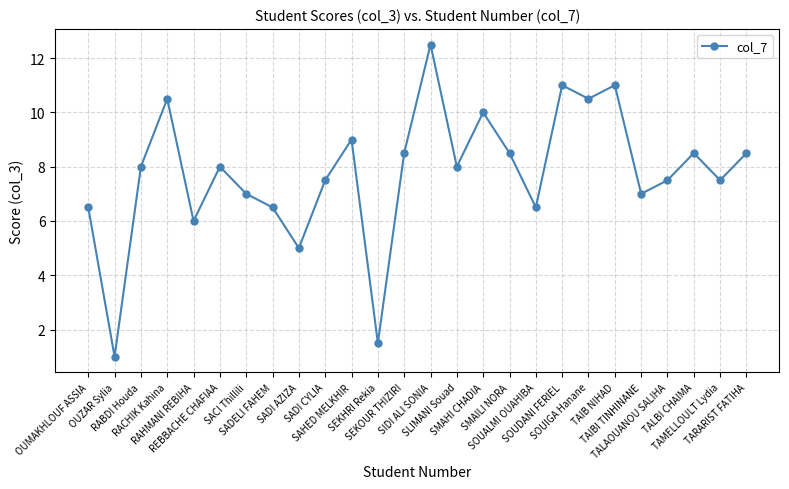

Which category has the lowest value across all series?

OUZAR Sylia